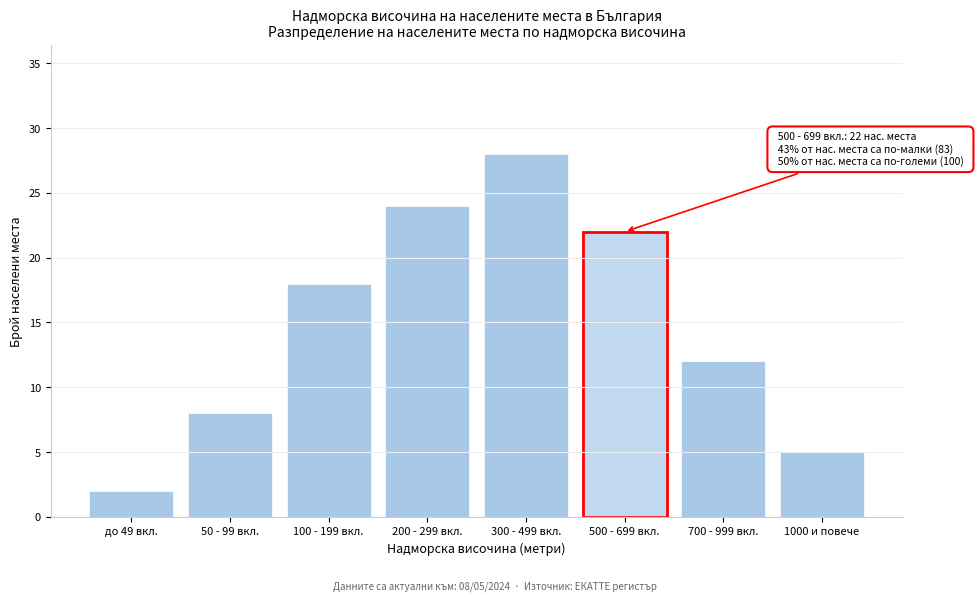

Reading left to right, what are all the values shown in this chart?

до 49 вкл.=2	50 - 99 вкл.=8	100 - 199 вкл.=18	200 - 299 вкл.=24	300 - 499 вкл.=28	500 - 699 вкл.=22	700 - 999 вкл.=12	1000 и повече=5